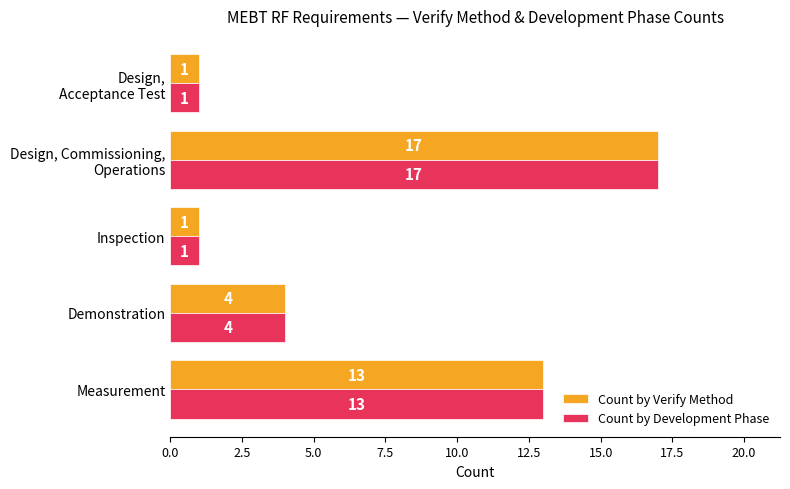

The Count by Development Phase series shows 4 at Measurement. True or false?

False